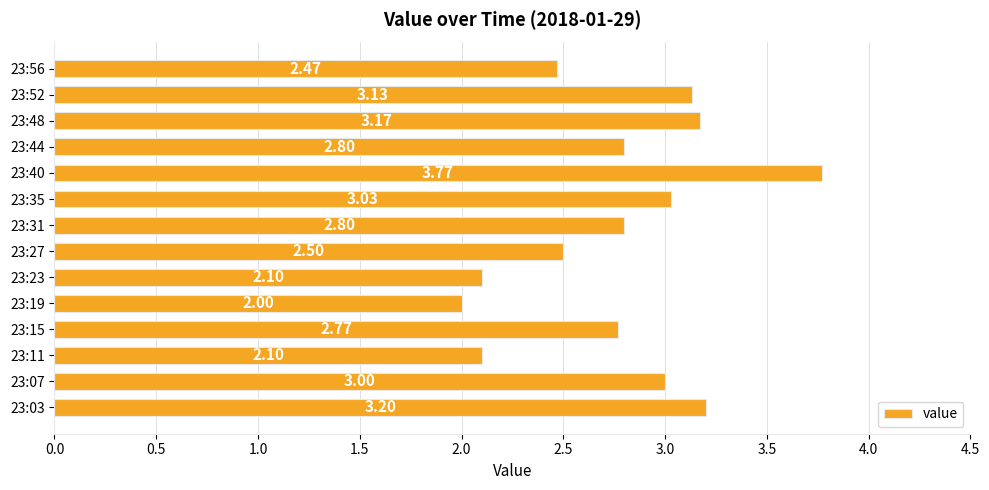

How many bars are there in total?

14